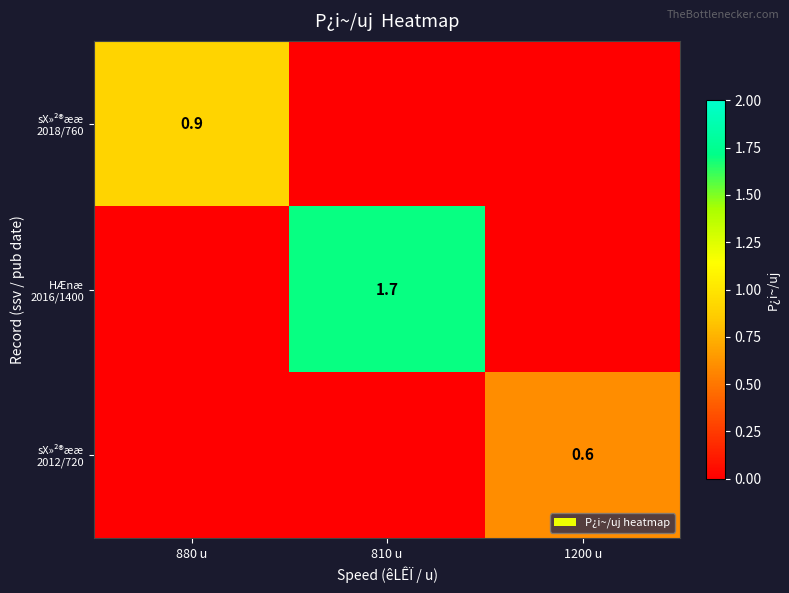

Which label corresponds to the largest value in the chart?

810 u